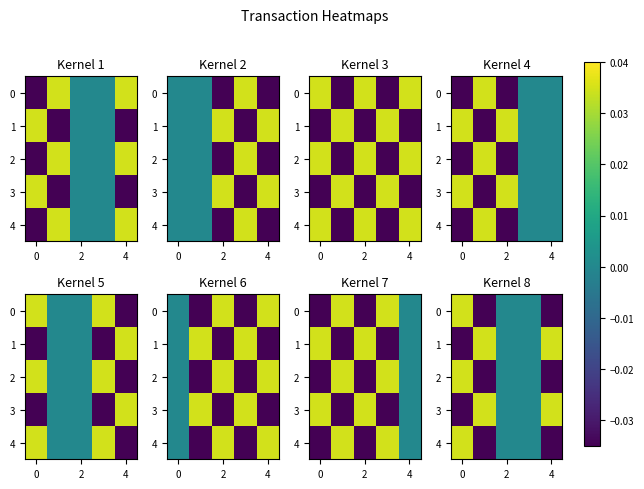

Count the number of data series in this chart.

5